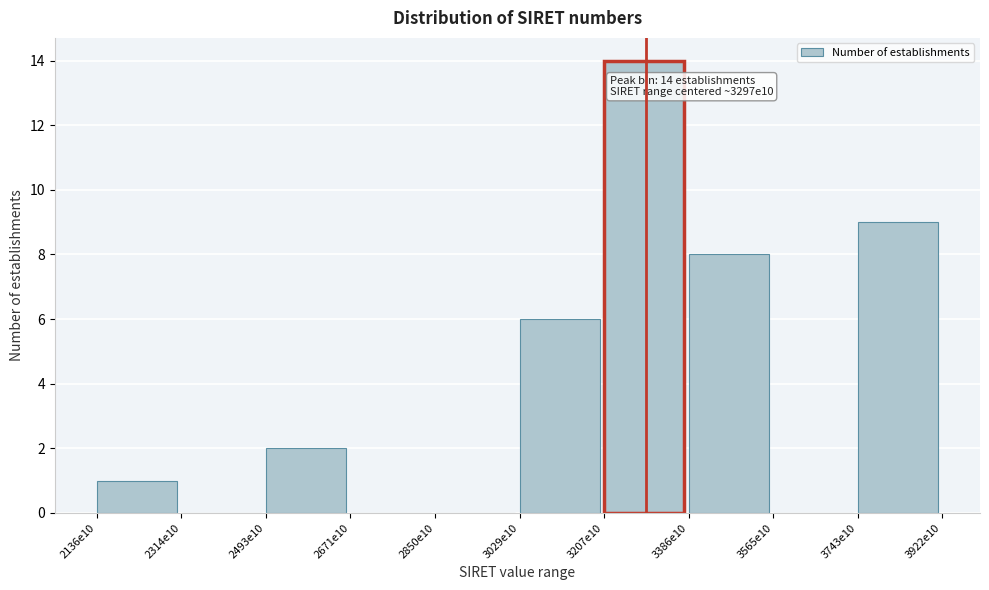

Reading right to left, extract all data points from this chart.

3743e10=9	3565e10=0	3386e10=8	3207e10=14	3029e10=6	2850e10=0	2671e10=0	2493e10=2	2314e10=0	2136e10=1